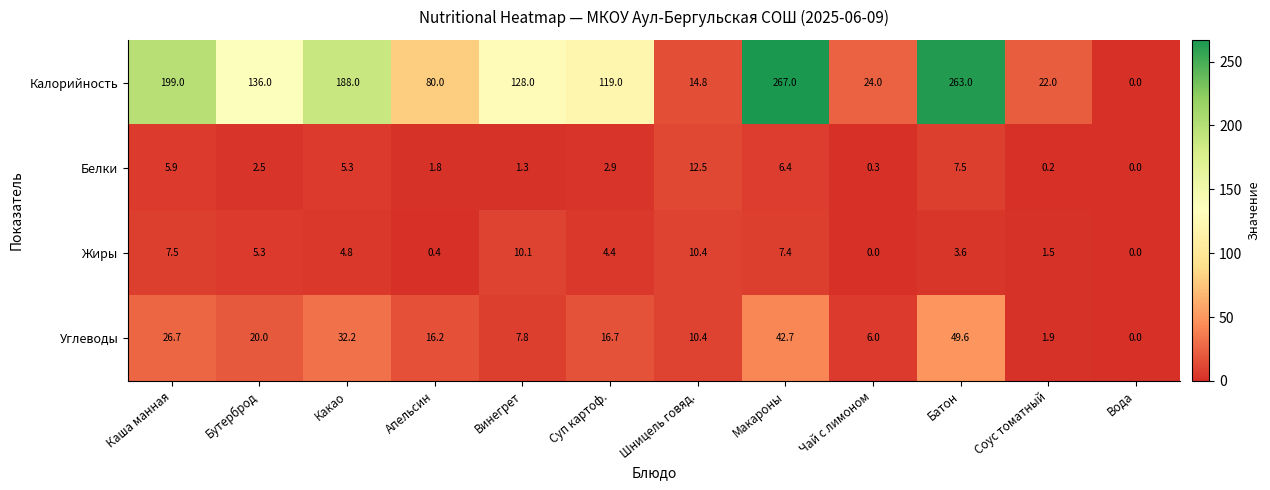

Which series has the largest total across all categories?

Калорийность